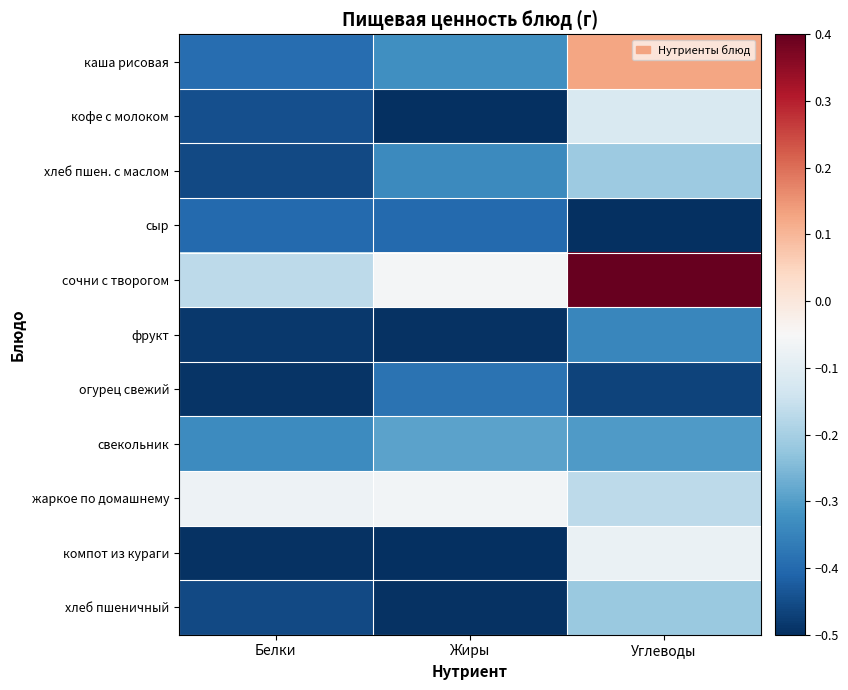

Which label corresponds to the largest value in the chart?

Углеводы